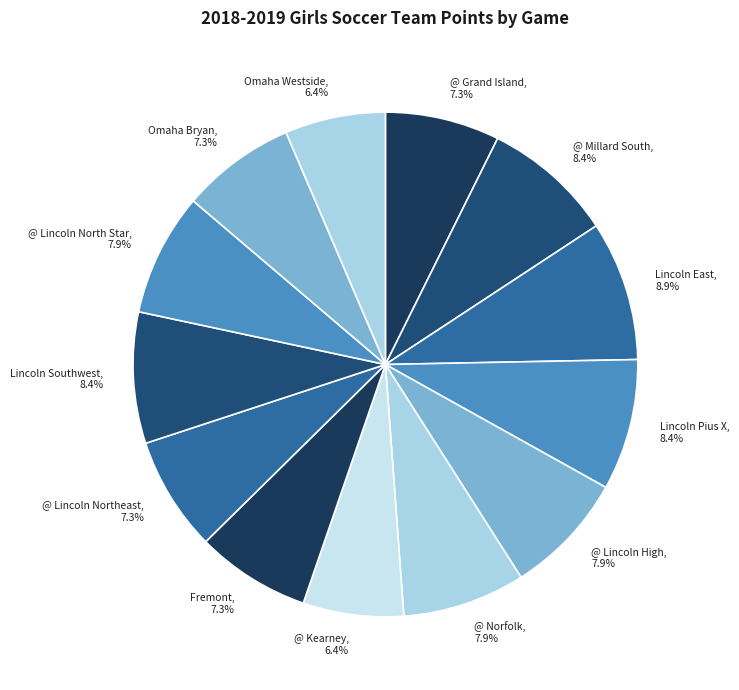

True or false: @ Lincoln High accounts for 8% of the total.

True